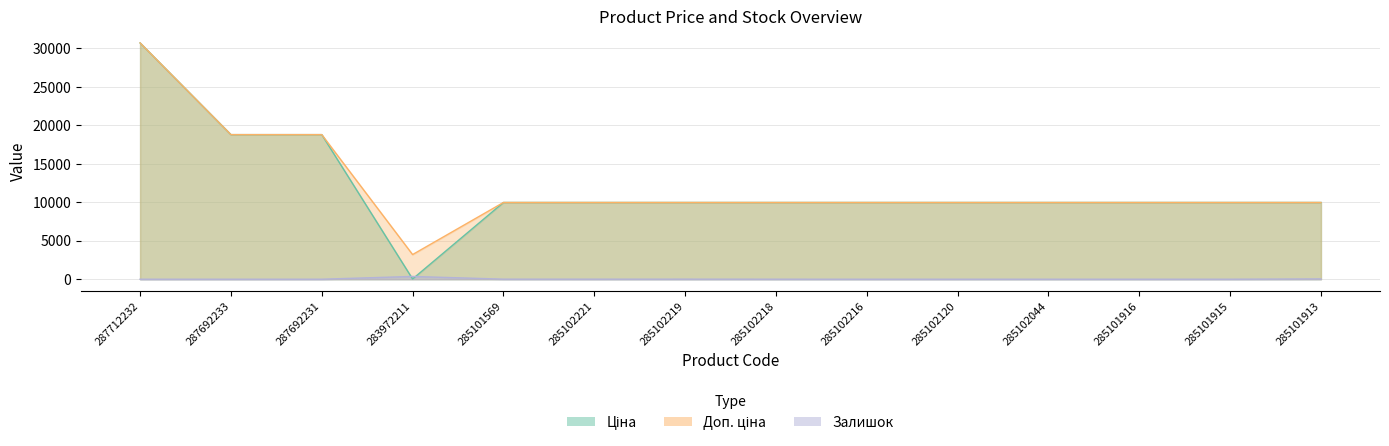

Is the value of Ціна at 287692233 greater than the value of Доп. ціна at 285101916?

Yes